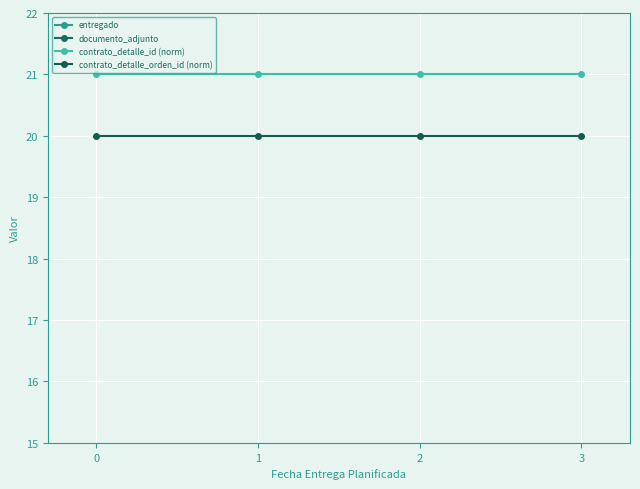

Count the number of data series in this chart.

4